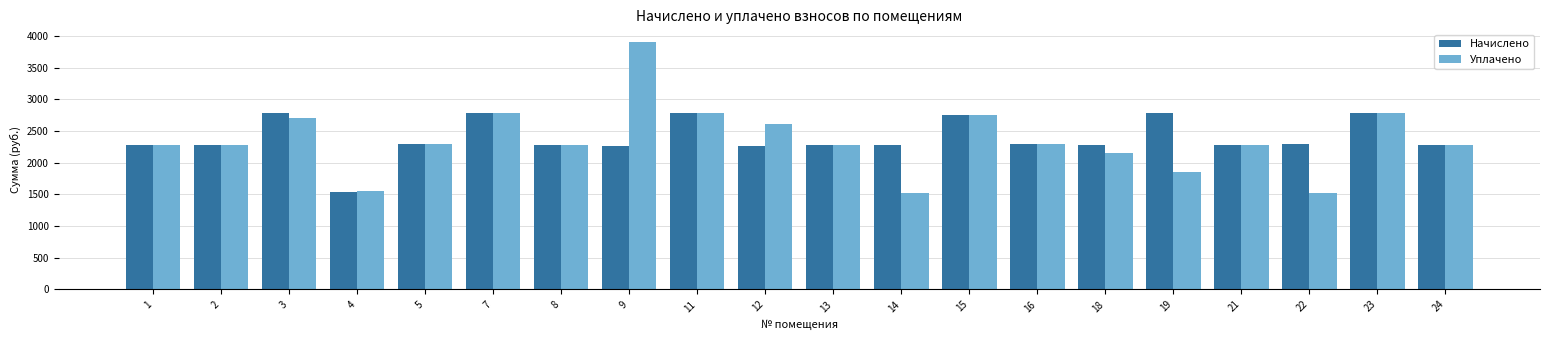

What is the total value across all series at 3?

5499.4